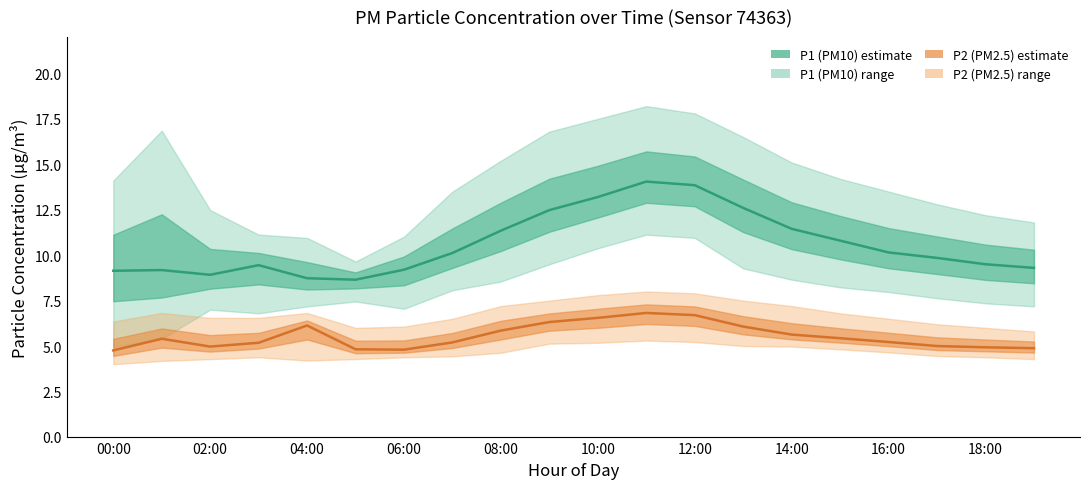

Between 14 and 06:00, which is larger?

14